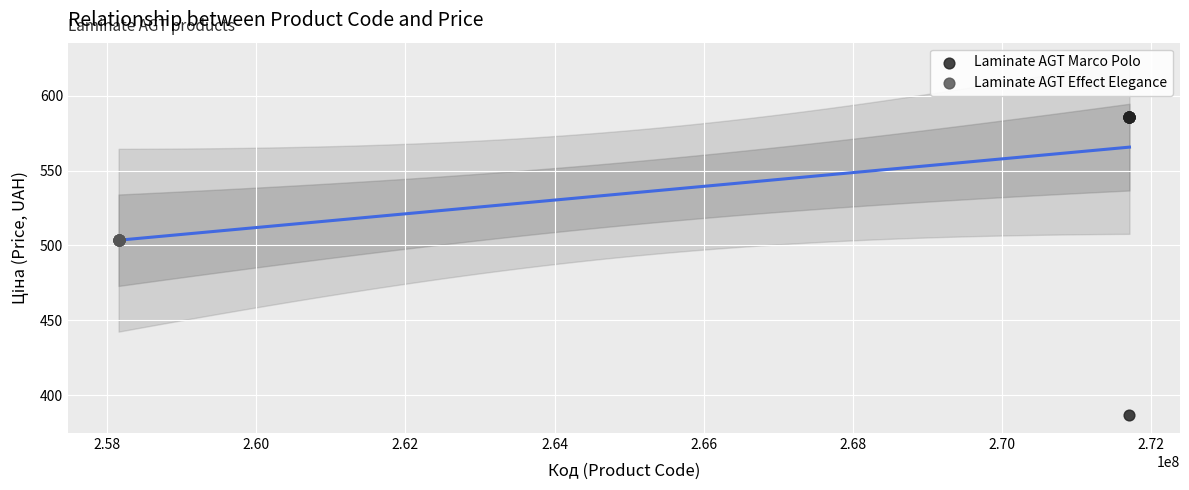

Which series reaches the minimum Y coordinate?

Laminate AGT Marco Polo